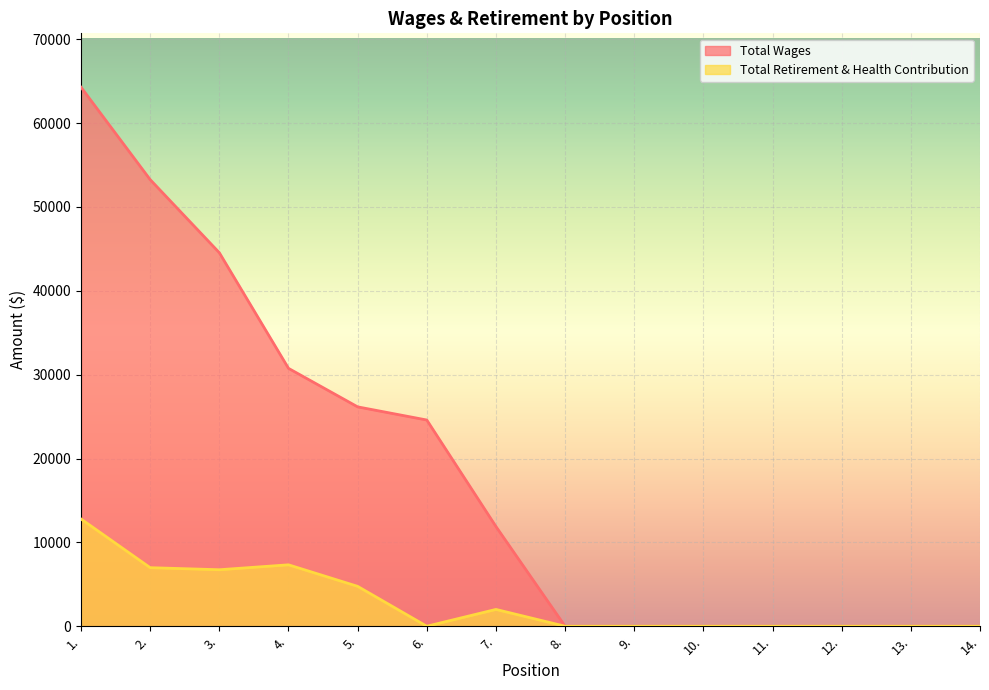

Is the value of Total Retirement & Health Contribution at 9. greater than the value of Total Wages at 3.?

No